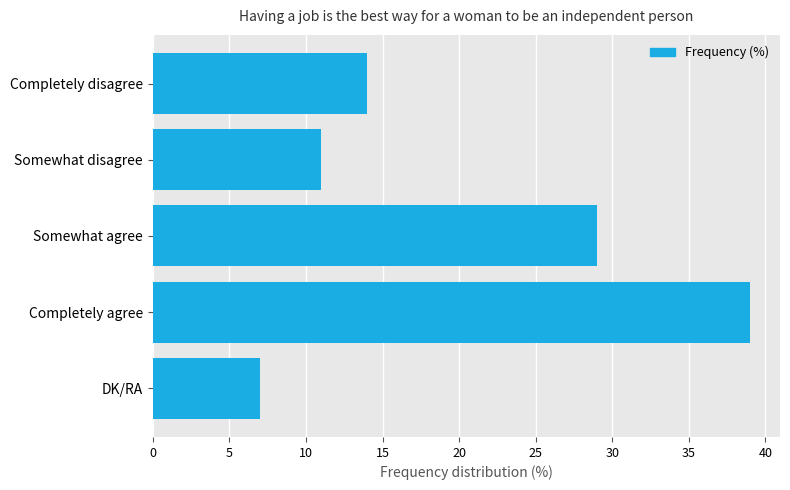

What is the sum of all values?

100